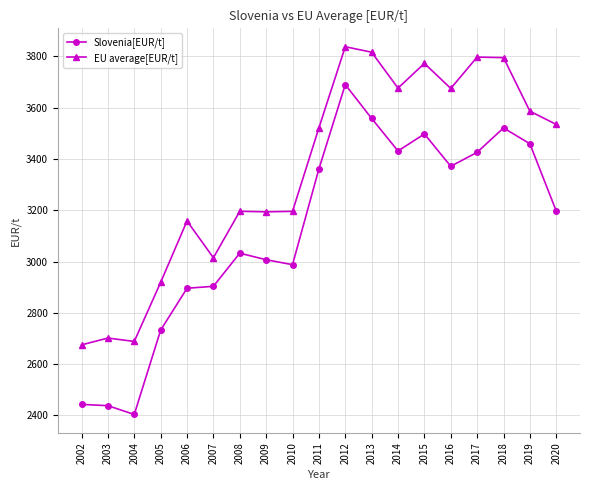

Is the value of EU average[EUR/t] at 2005 greater than the value of Slovenia[EUR/t] at 2006?

Yes